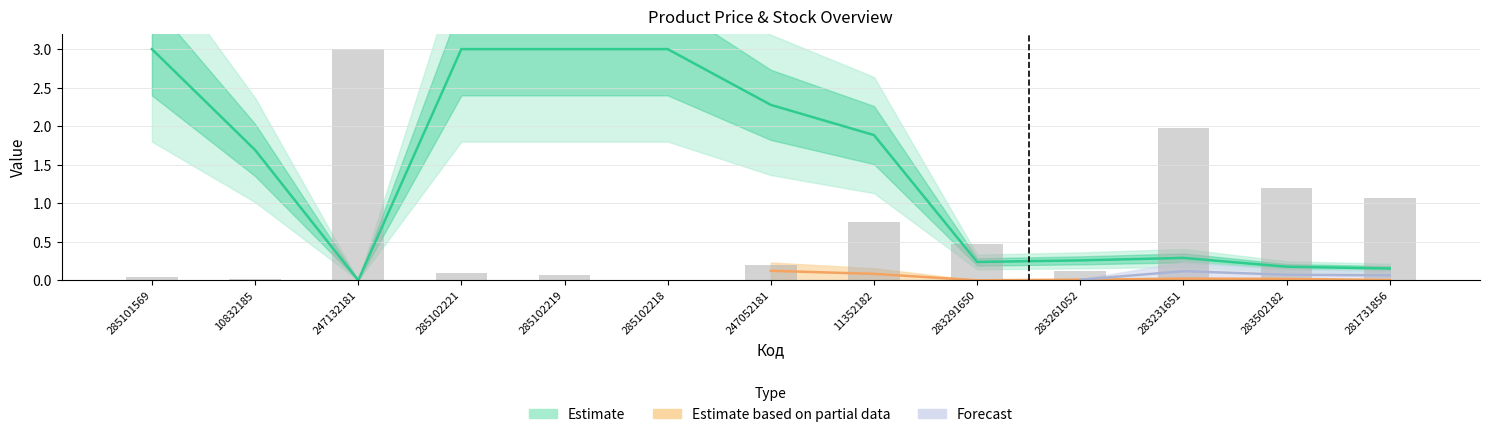

The Залишок series shows 0.2 at 283291650. True or false?

False